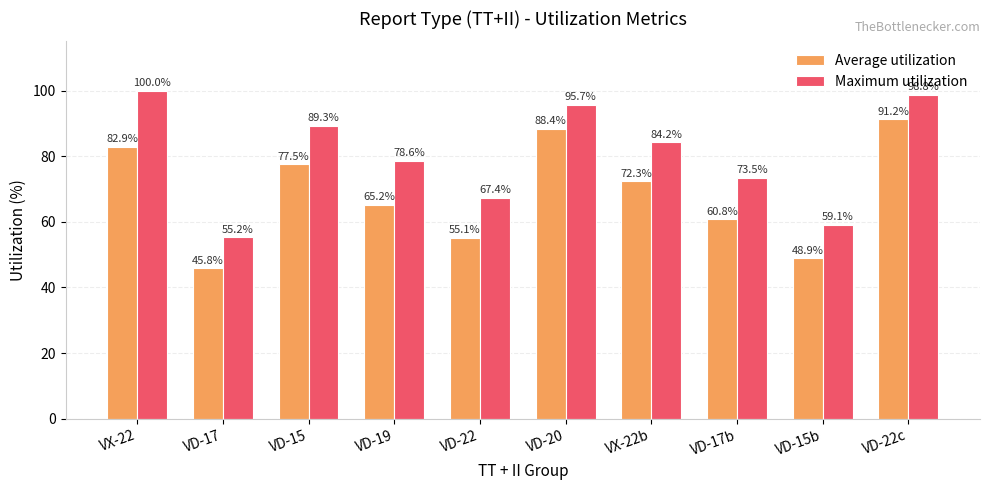

How many distinct data groups are displayed?

2